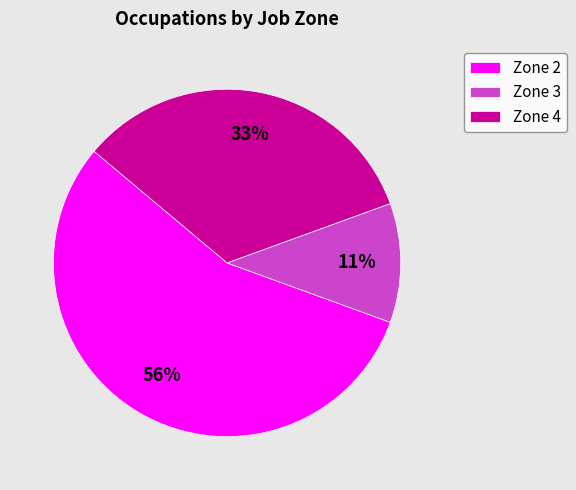

To the nearest percent, what portion does Zone 2 represent?

56%